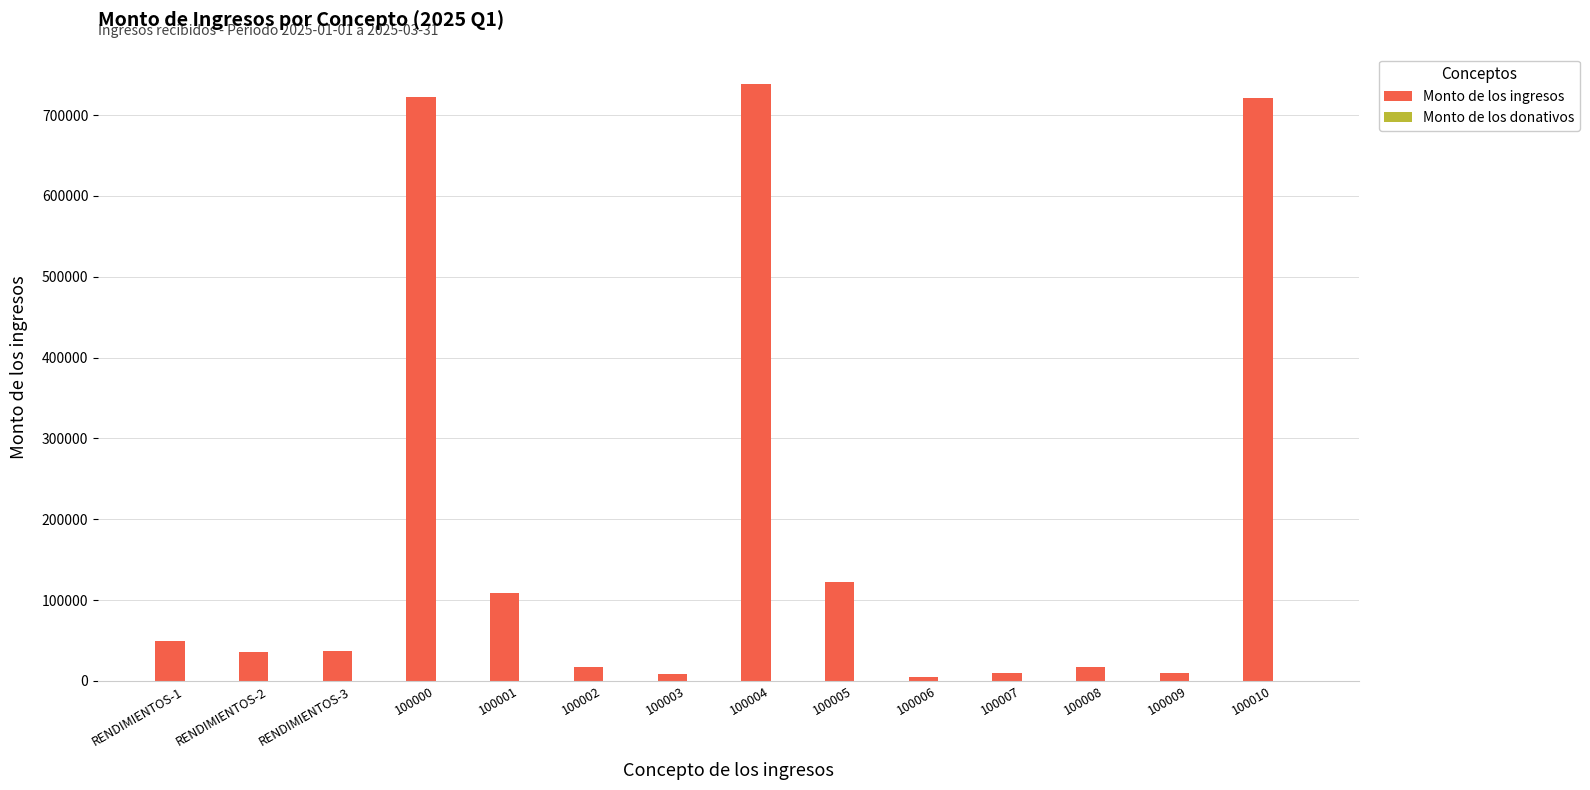

Approximately how many times larger is the value at 100001 compared to 100008?

6.4